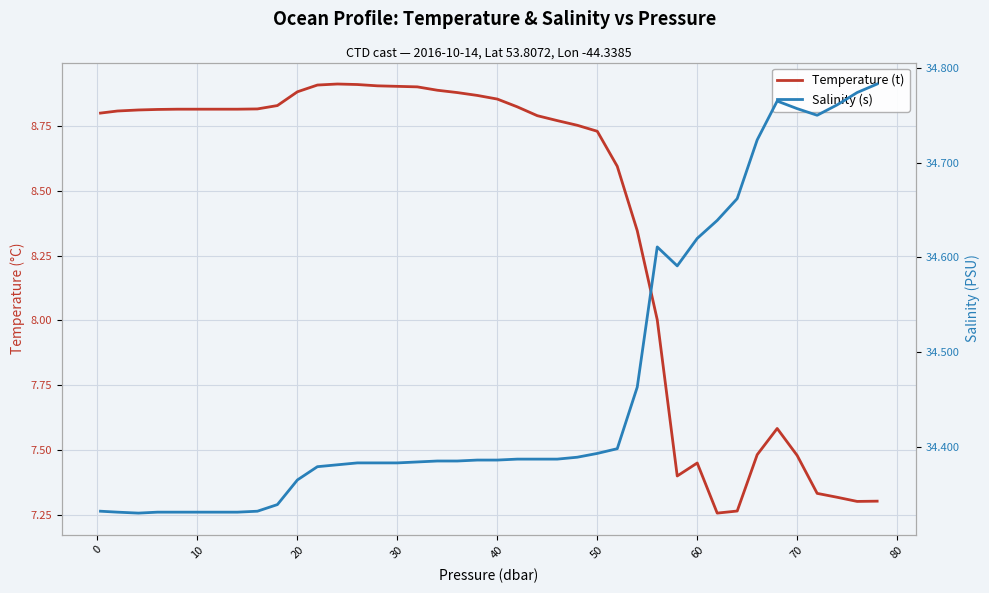

What is the highest value of the Salinity (s) series?

34.8